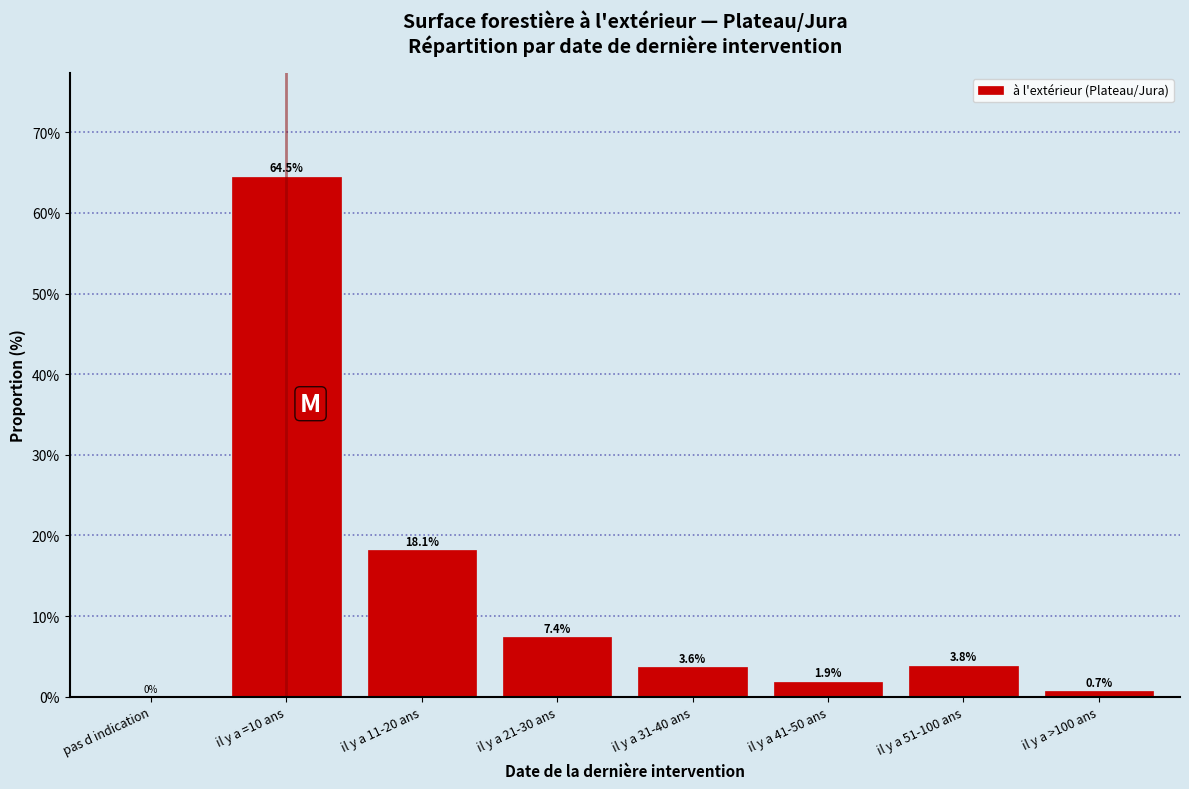

Reading left to right, list all the values displayed in this chart.

pas d indication=0.0	il y a =10 ans=64.5	il y a 11-20 ans=18.1	il y a 21-30 ans=7.4	il y a 31-40 ans=3.6	il y a 41-50 ans=1.9	il y a 51-100 ans=3.8	il y a >100 ans=0.7